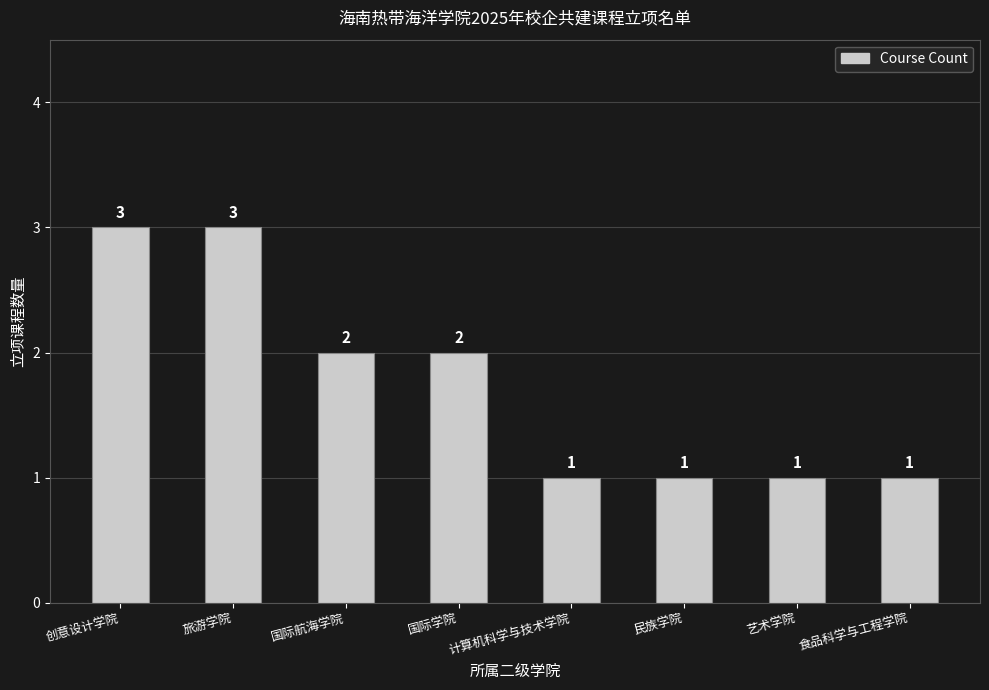

True or false: the data shows 3 at 旅游学院.

True